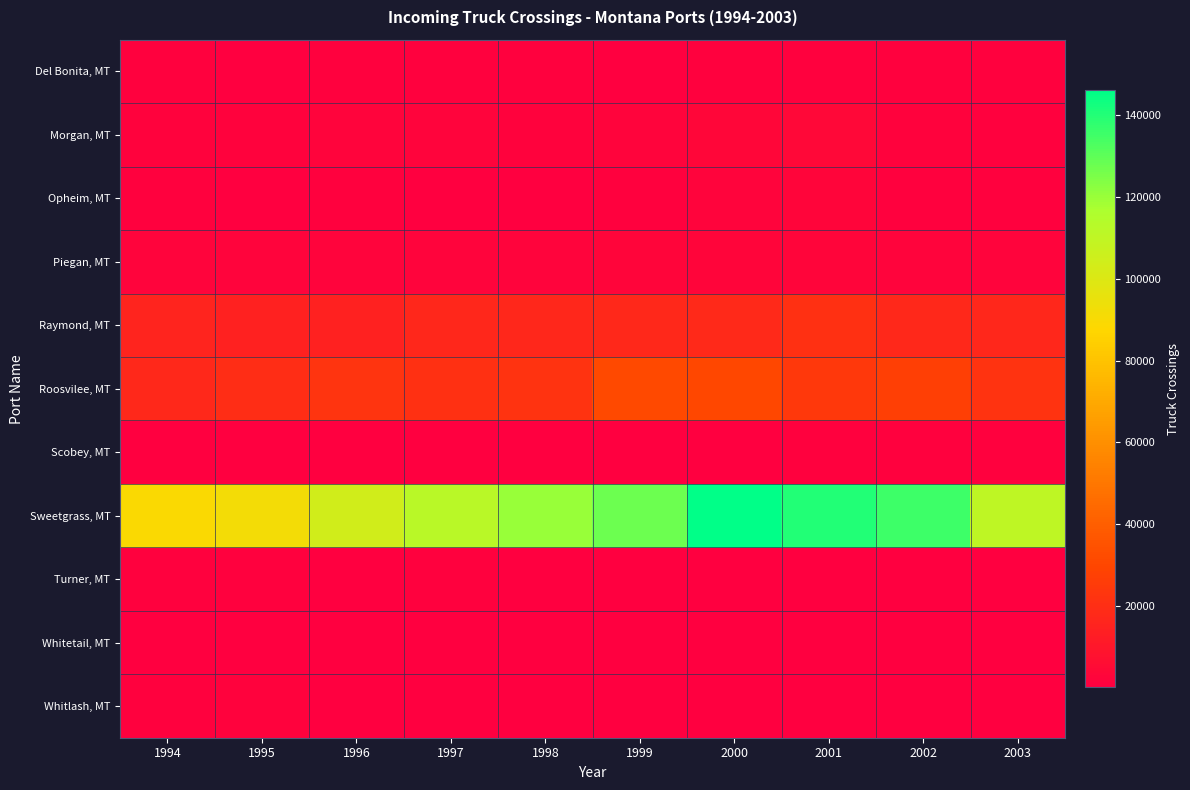

What is the spread (max minus min) of values at 2003?

110241